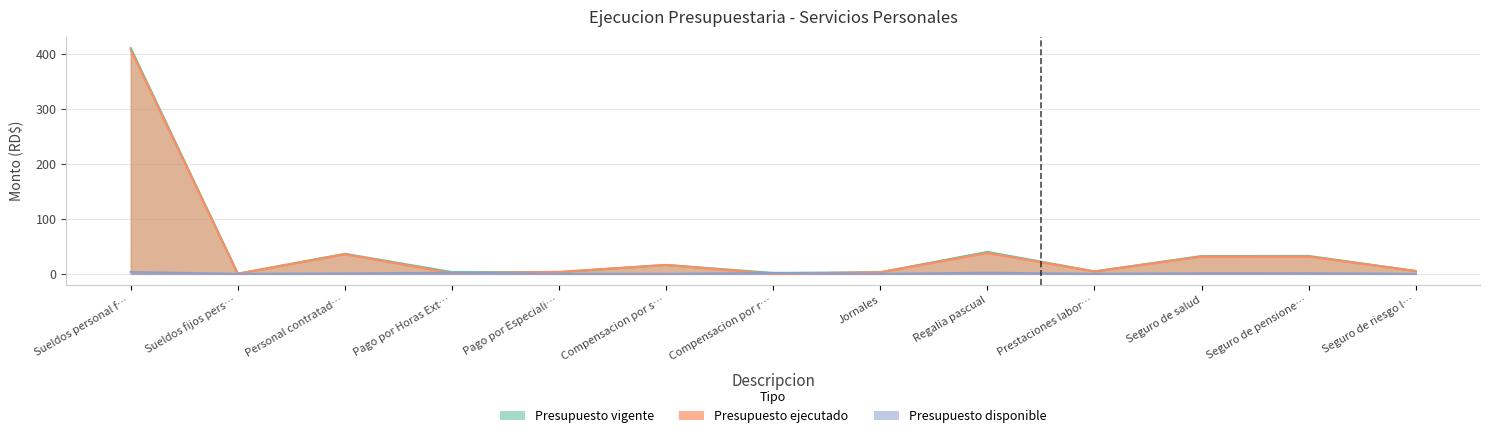

What is the average value of the Presupuesto vigente series?

45.4